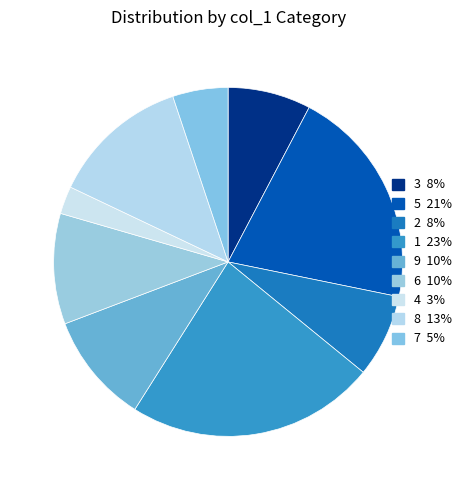

Which slice is the smallest?

4